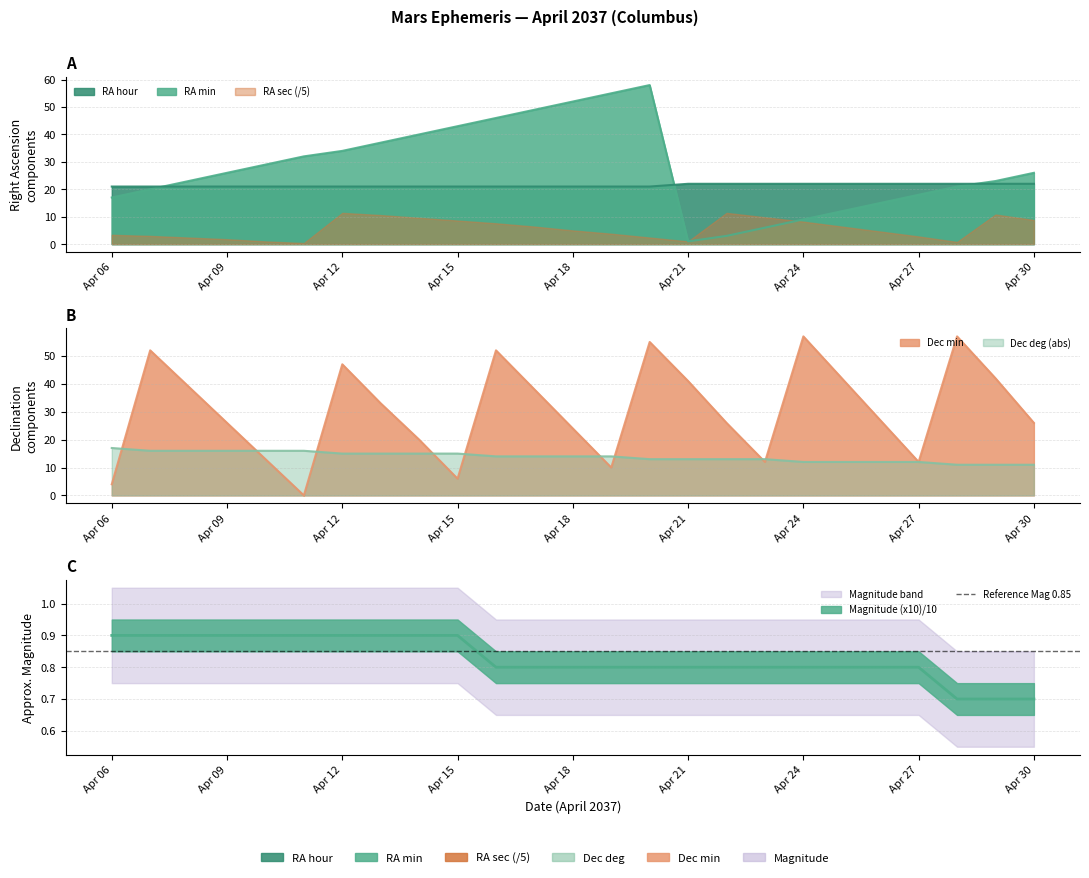

What is the difference between the second highest and second lowest values in the Dec min series?

53.0